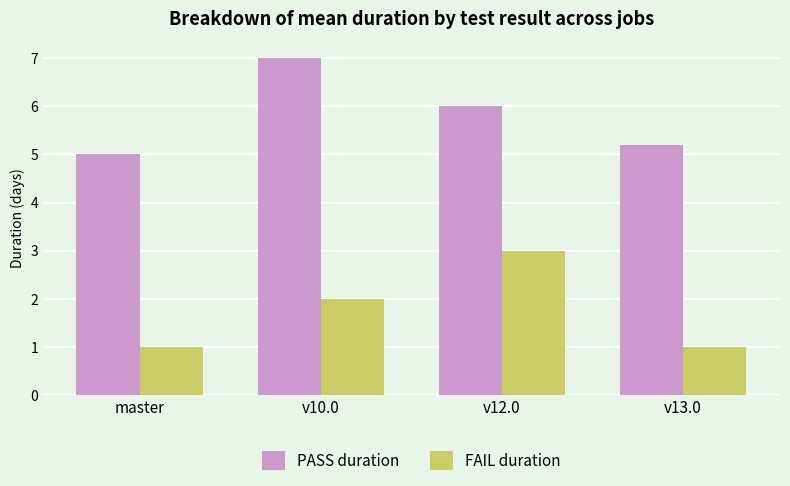

What are all the series names shown in the legend?

PASS duration, FAIL duration